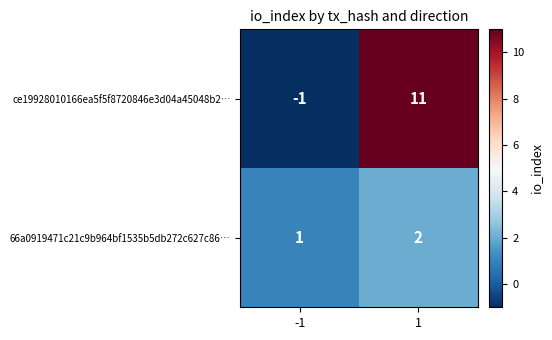

What is the spread (max minus min) of values at 1?

9